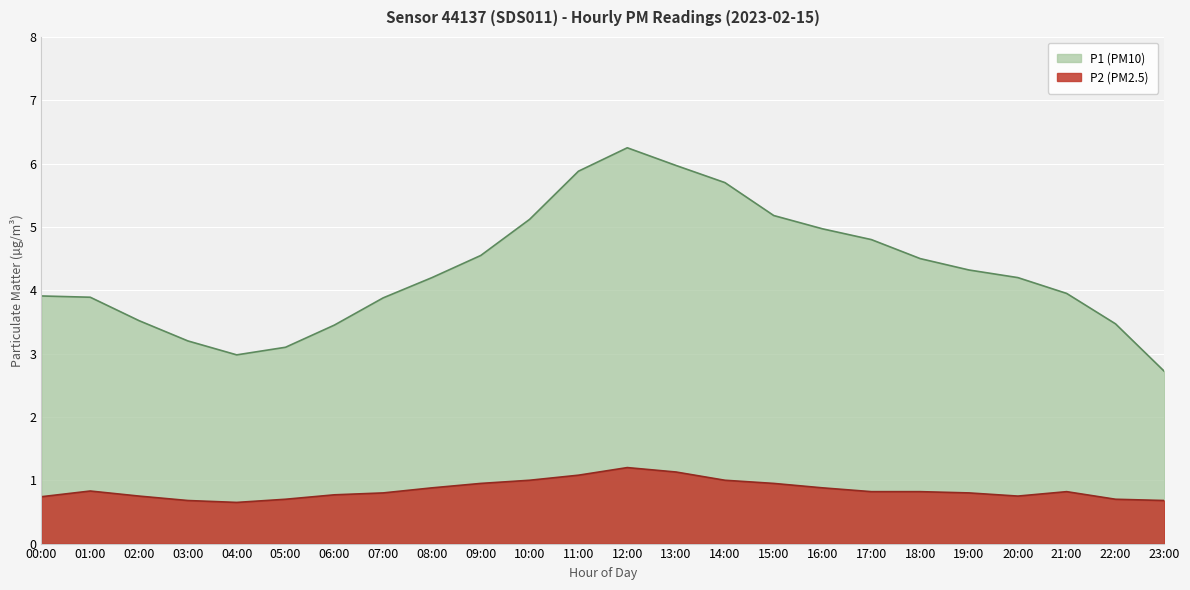

Which has a higher value, 06:00 or 12:00?

12:00